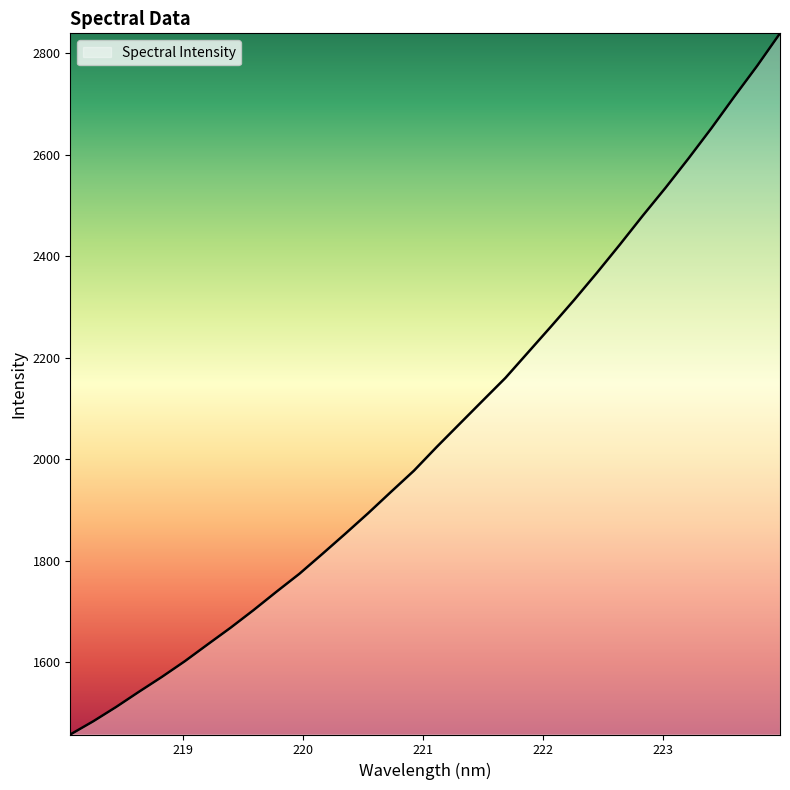

What is the maximum value shown in the chart?

2839.4